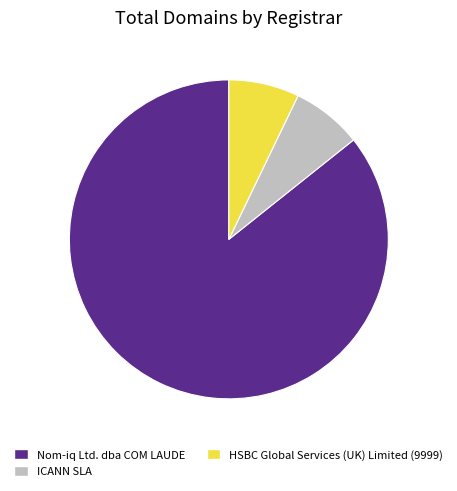

The Nom-iq Ltd. dba COM LAUDE slice represents 73% of the pie. True or false?

False